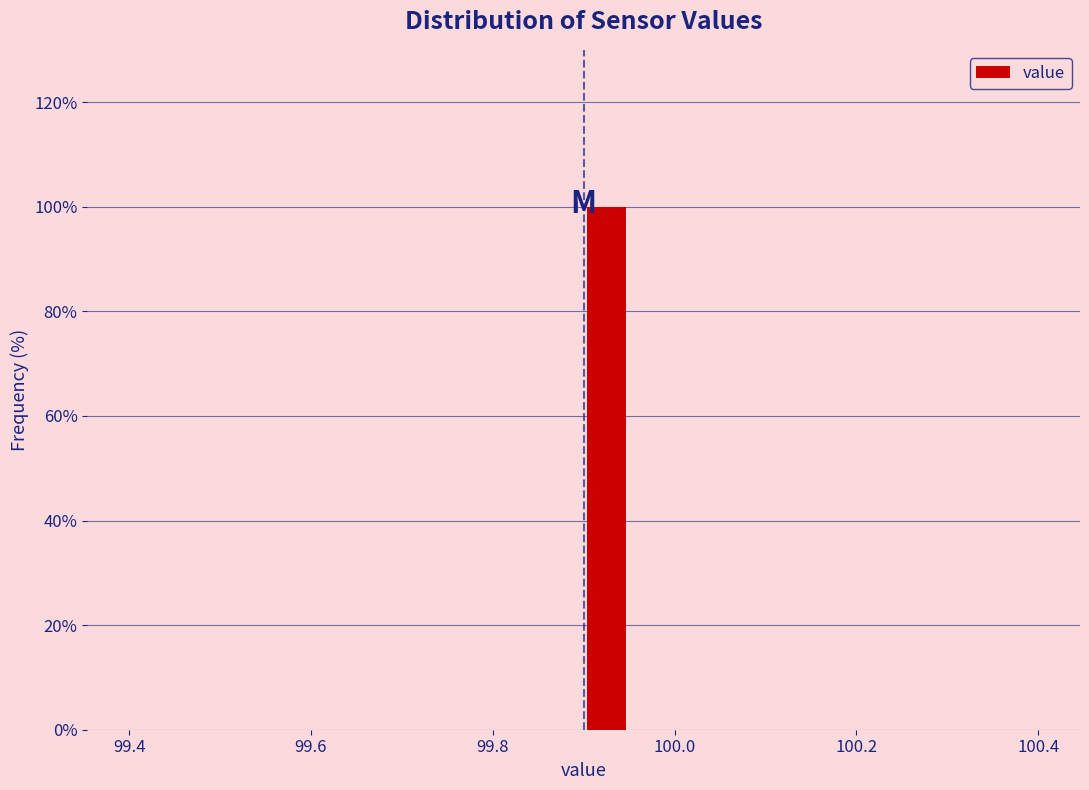

Read against the x-axis, roughly where is the centre of the tallest bar?

99.92